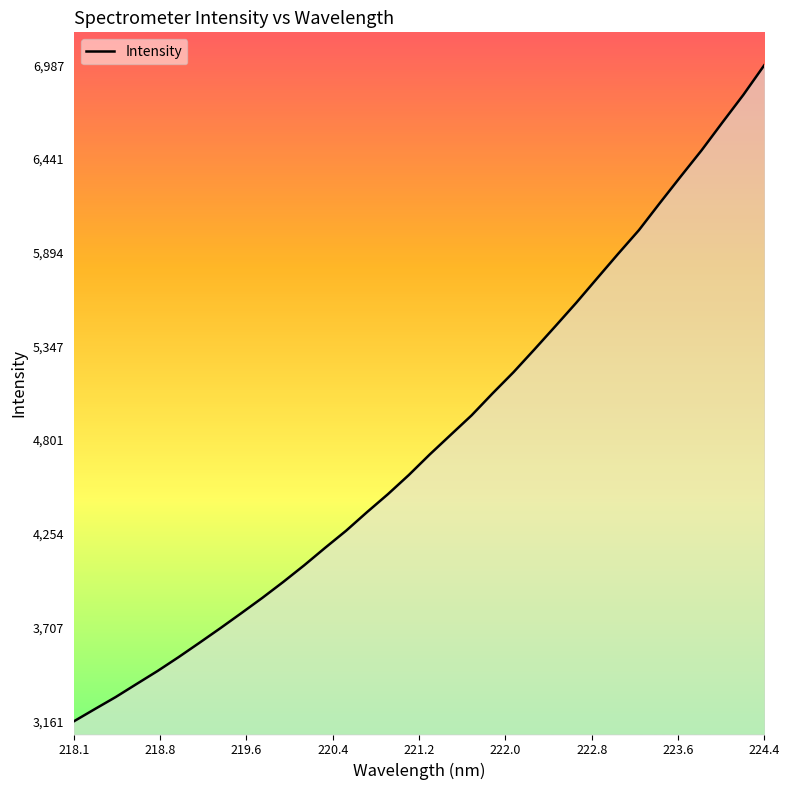

What is the minimum value shown in the chart?

3161.2